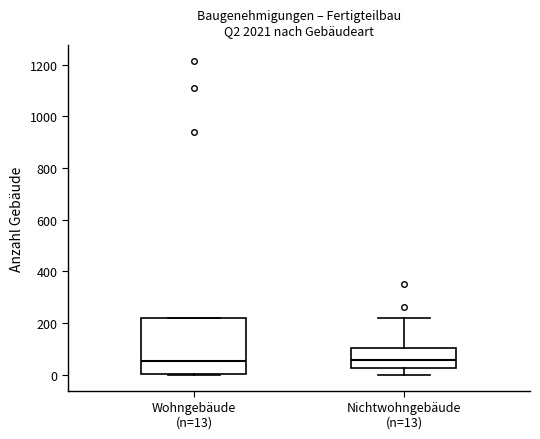

Comparing the boxes themselves (not the whiskers), which one is the tallest?

Wohngebäude (n=13)